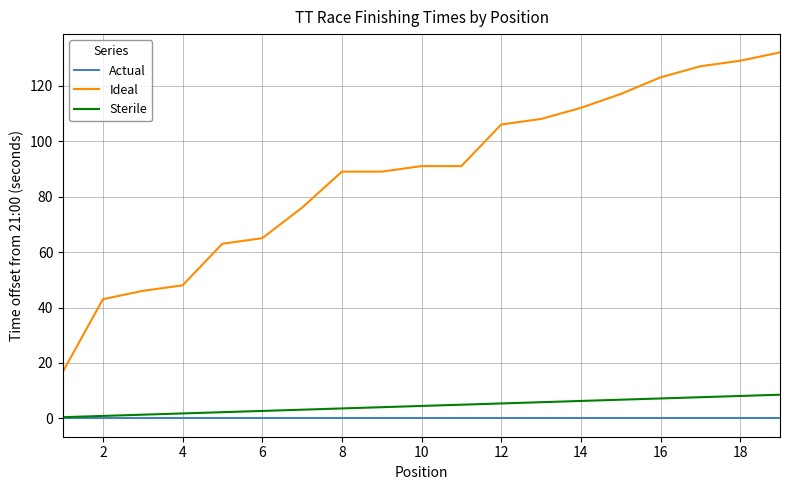

What are all the series names shown in the legend?

Actual, Ideal, Sterile